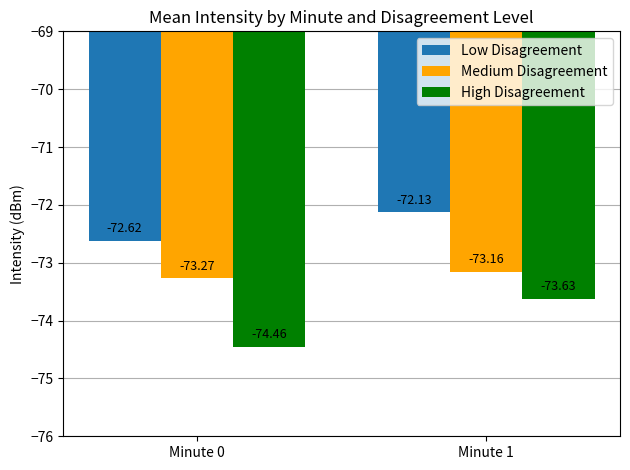

True or false: High Disagreement has a value of -73.6 at Minute 1.

True